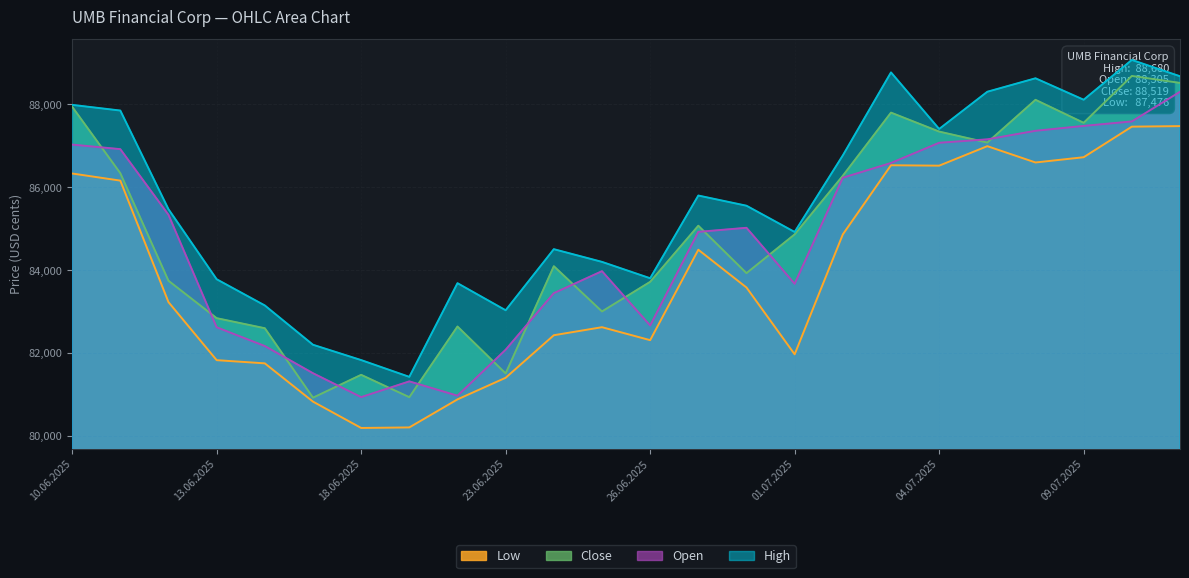

Is the value of Close at 02.07.2025 greater than the value of Open at 17.06.2025?

Yes